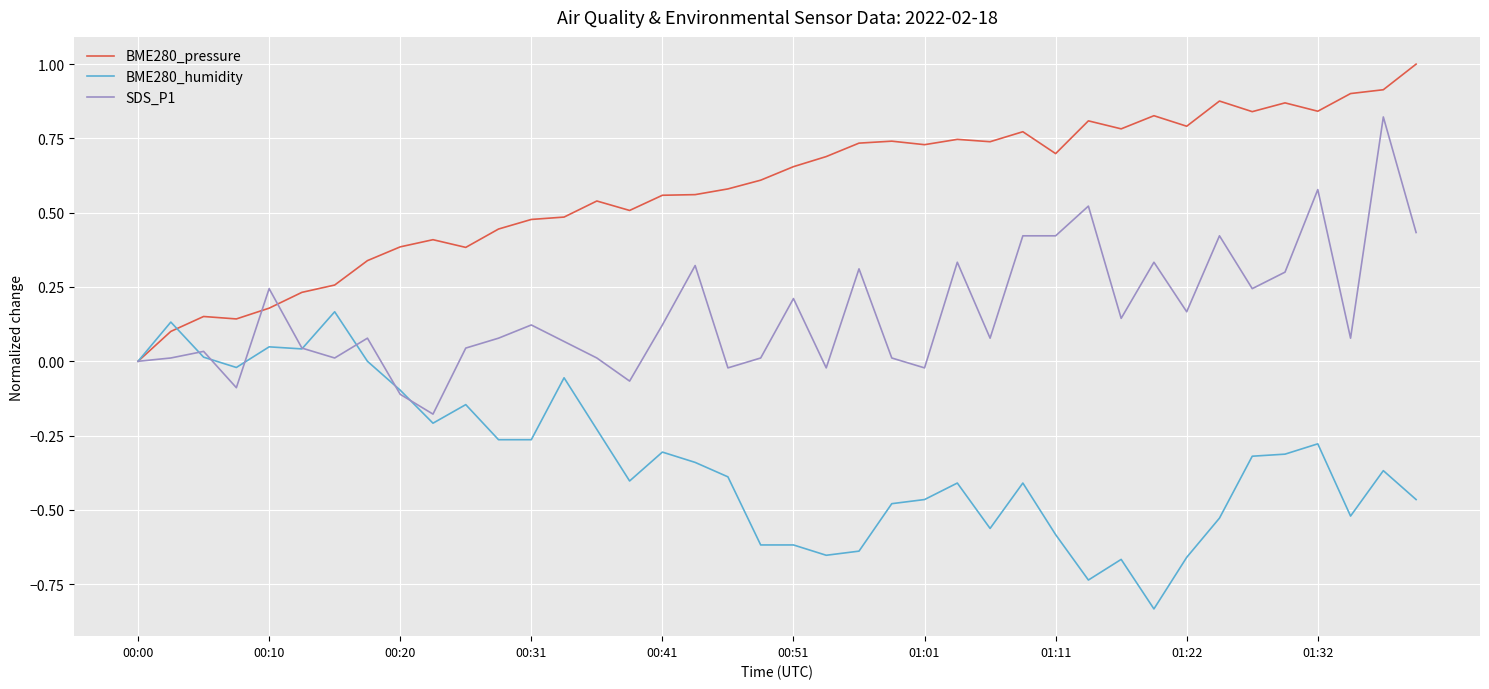

Rank the series by their maximum value, from highest to lowest.

BME280_pressure, SDS_P1, BME280_humidity